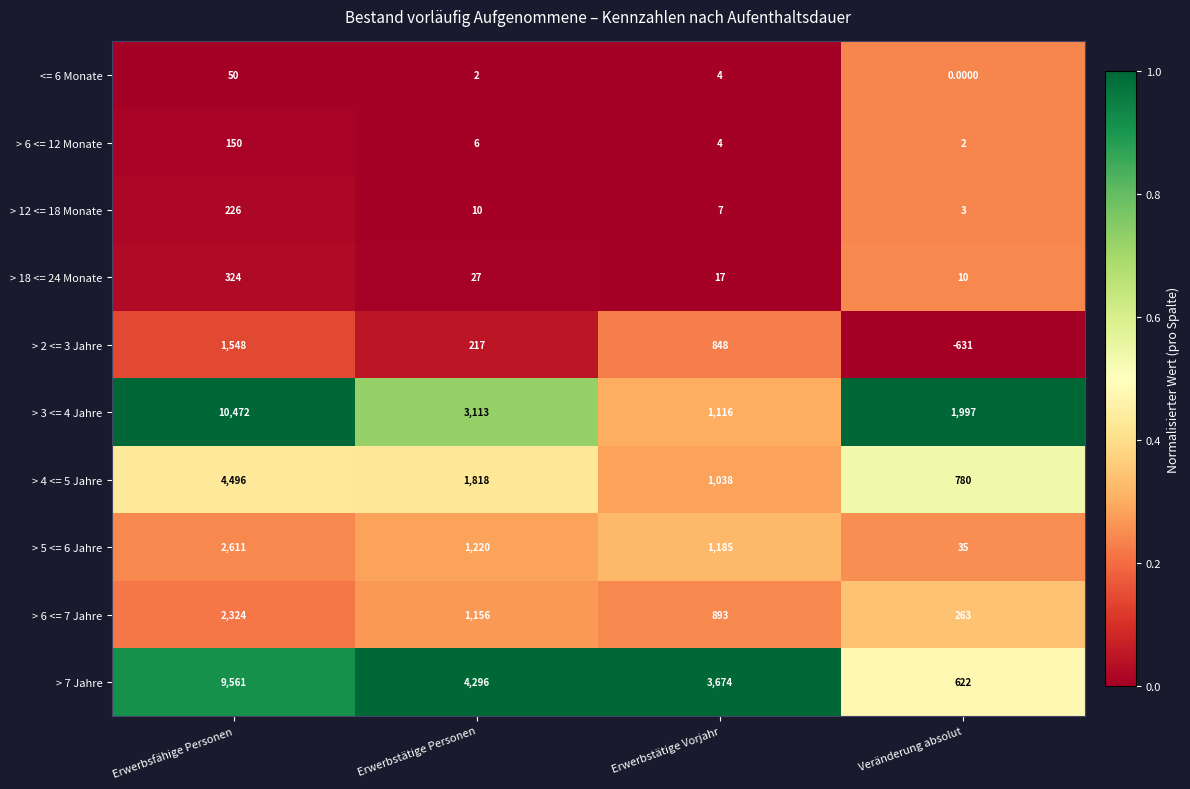

What is the difference between the second highest and second lowest values in the > 6 <= 7 Jahre series?

263